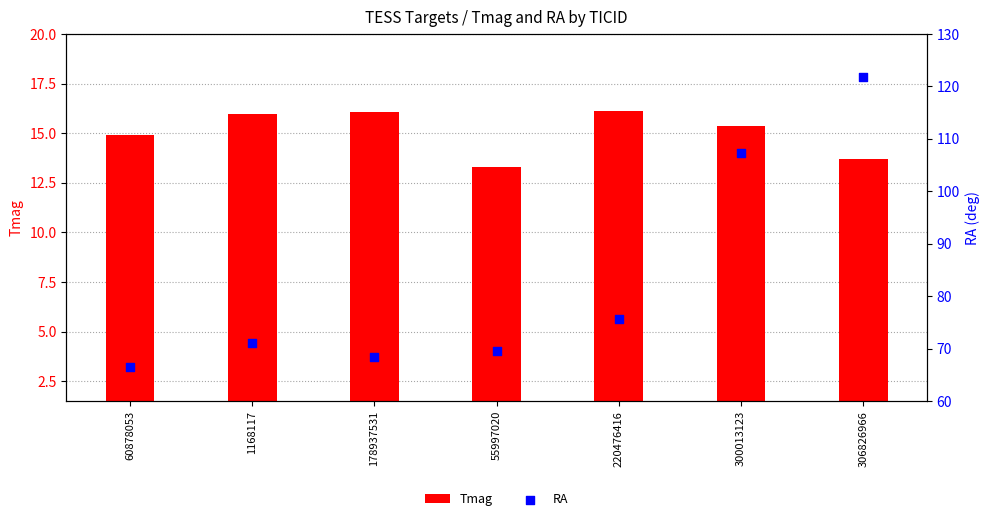

What are all the series names shown in the legend?

Tmag, RA